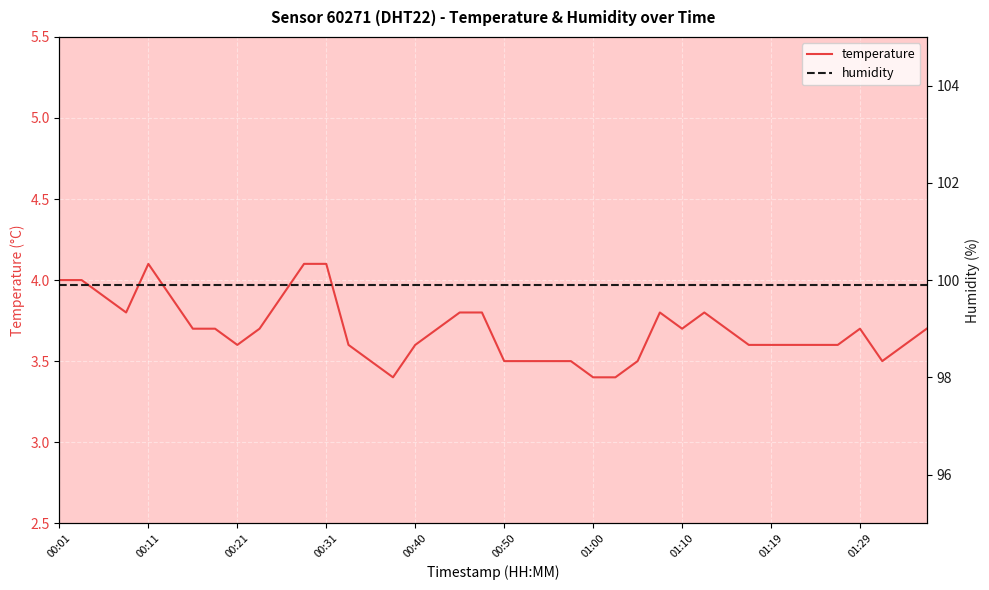

What are all the series names shown in the legend?

temperature, humidity